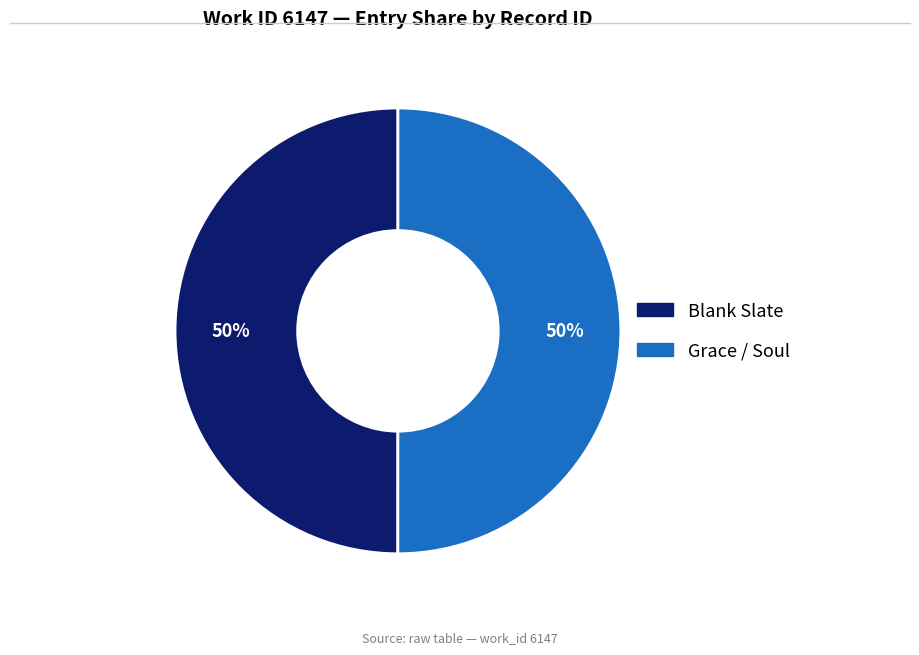

To the nearest percent, what is the average slice percentage?

50%